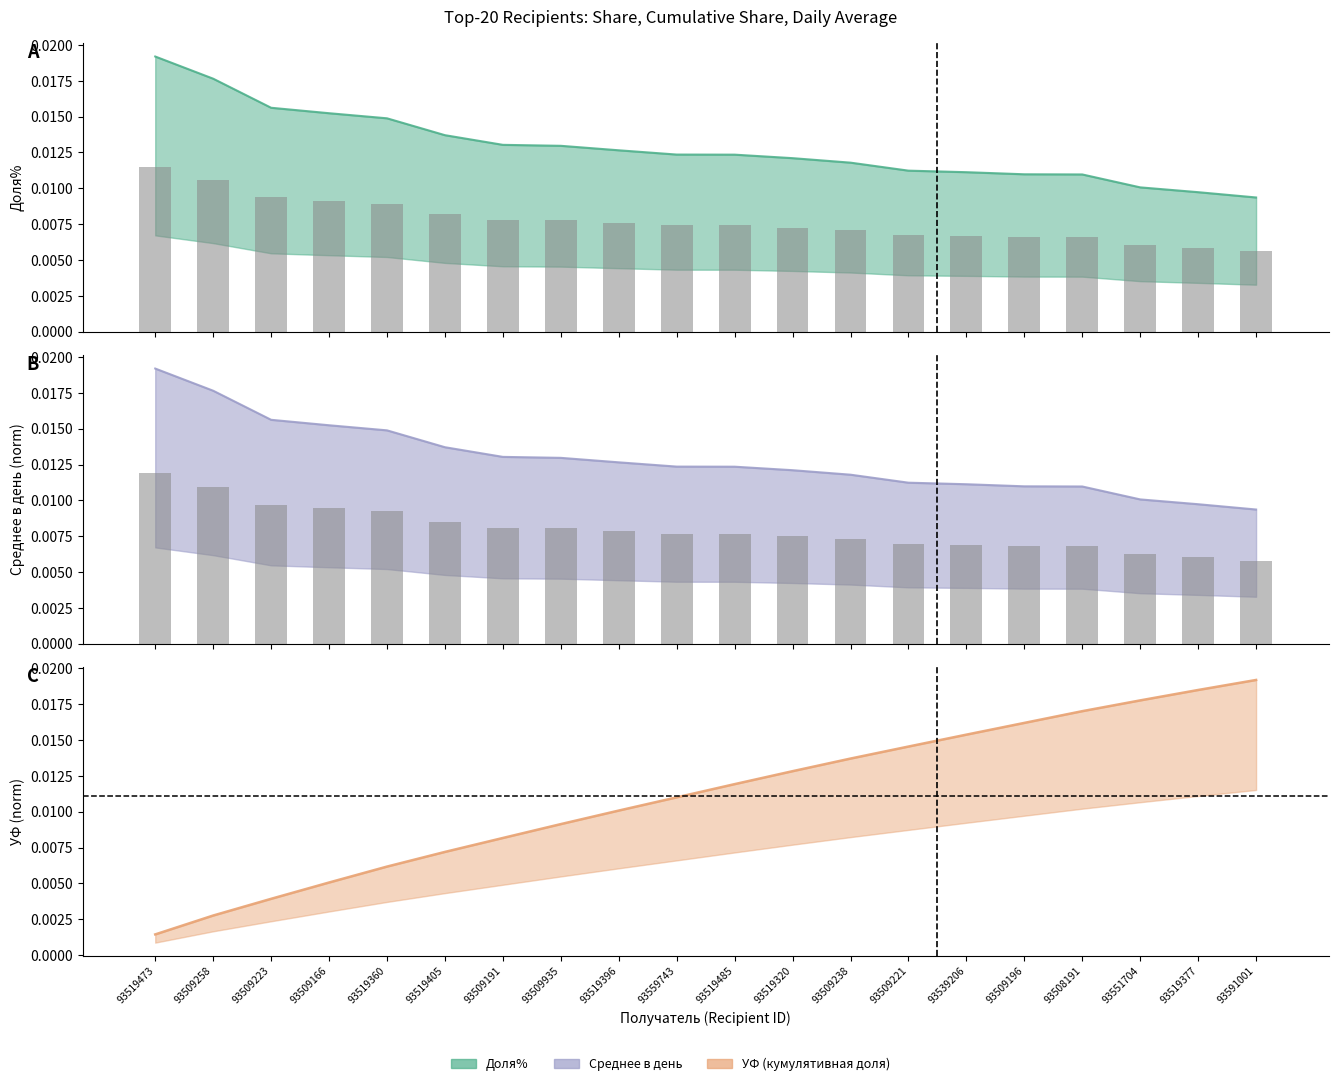

What are all the series names shown in the legend?

Доля%, УФ, Среднее в день